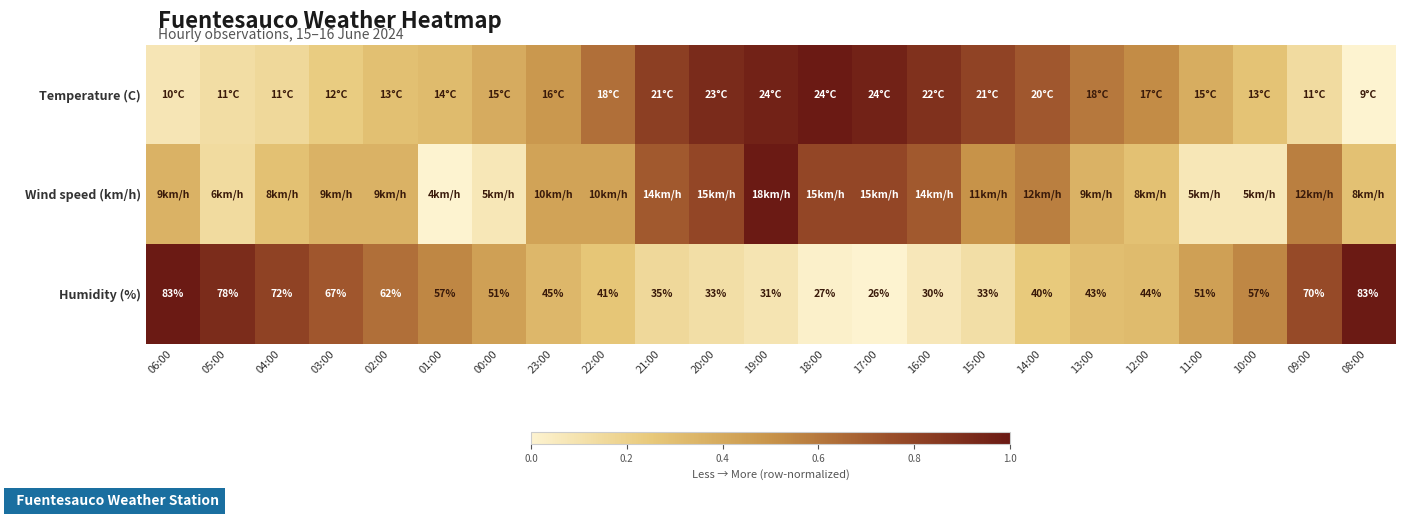

How many values in the Humidity (%) series are below 45?

11